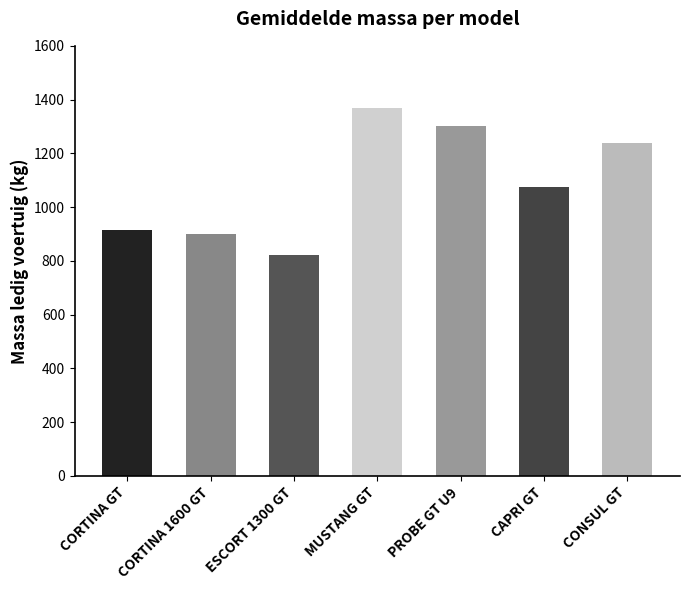

What is the smallest value displayed?

820